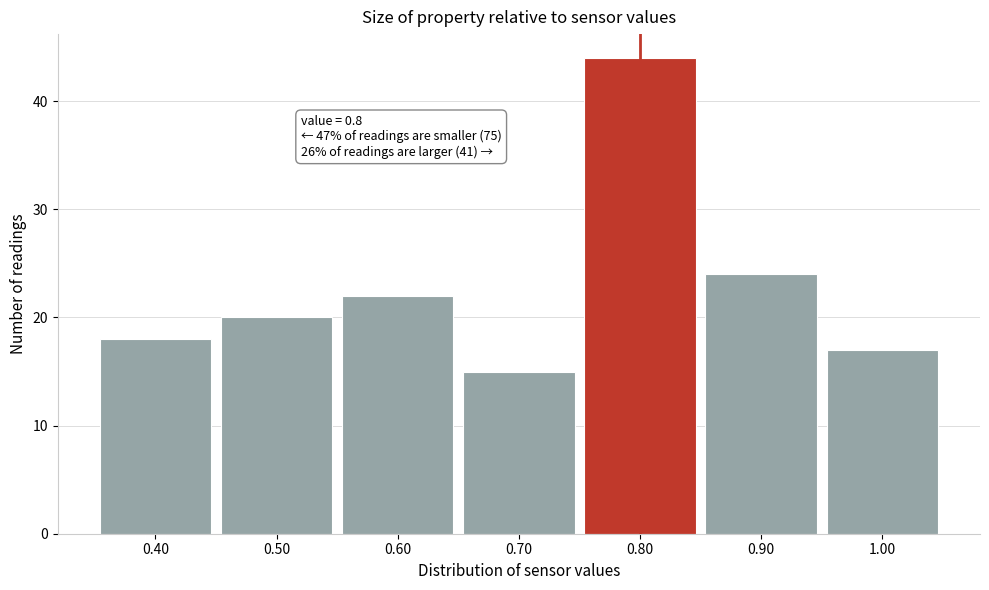

Which range on the x-axis has the tallest bar?

0.75 to 0.85